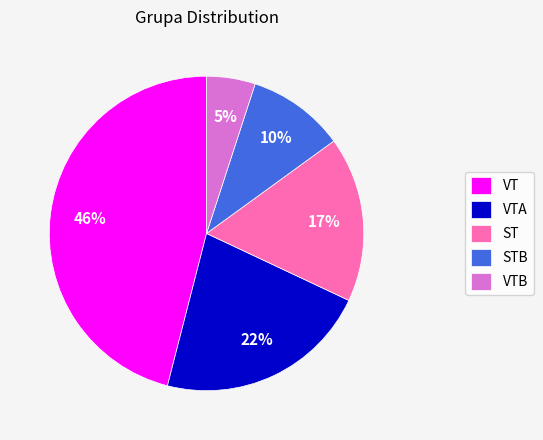

Is the sum of VTB and STB greater than half?

No